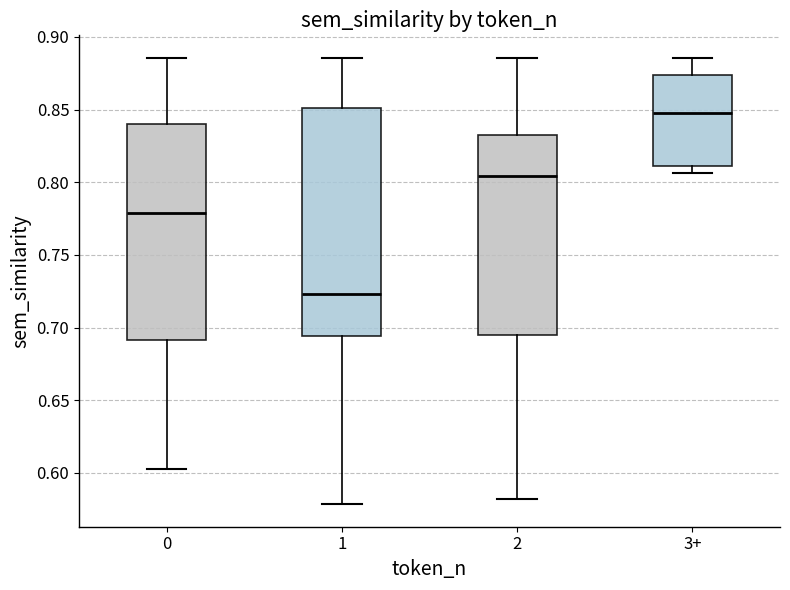

Reading left to right, transcribe this box plot: for each box, give where its median line is, the range the box spans, and where its two whiskers end, as read against the y-axis. The values are not printed on the chart, so give them approximately, as read against the axis.

0: median 0.780, box 0.690 to 0.840, whiskers 0.605 to 0.885
1: median 0.725, box 0.695 to 0.850, whiskers 0.580 to 0.885
2: median 0.805, box 0.695 to 0.830, whiskers 0.580 to 0.885
3+: median 0.850, box 0.810 to 0.875, whiskers 0.805 to 0.885